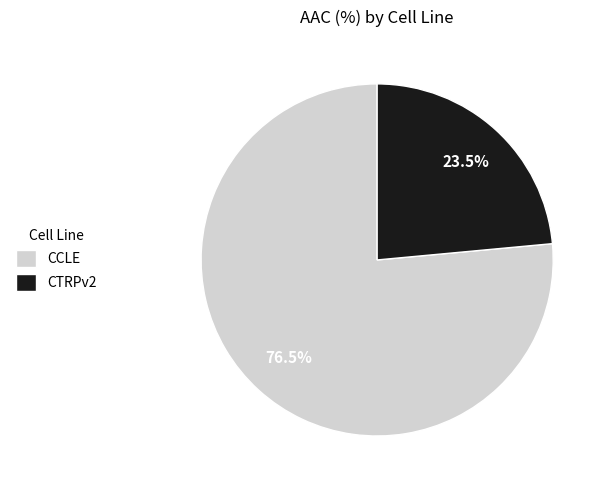

Which category has the smallest portion of the pie?

CTRPv2